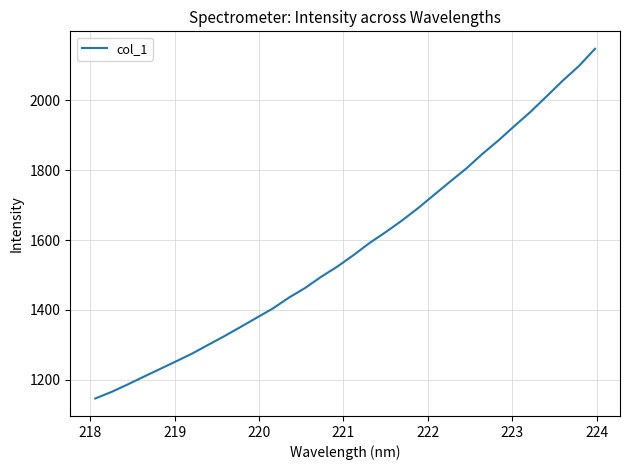

What is the difference between the maximum and second lowest values?

983.3